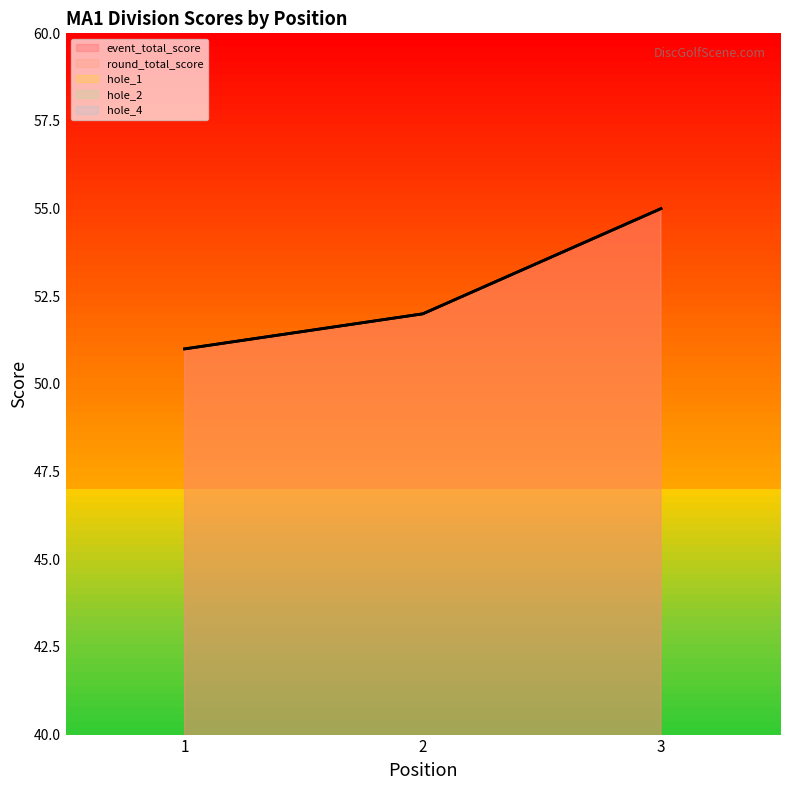

At 1, list the series in order from largest to smallest.

event_total_score, round_total_score, hole_2, hole_1, hole_4